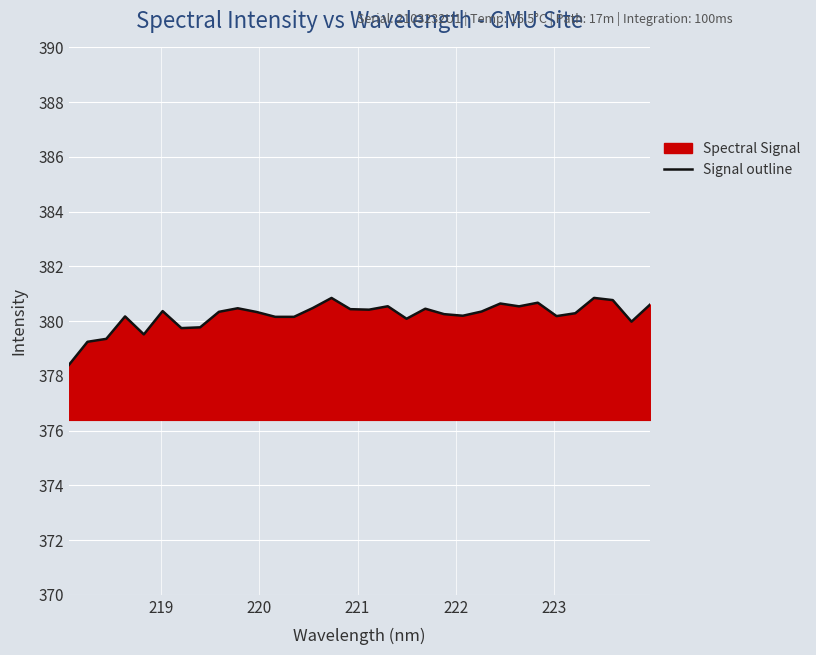

What is the maximum value shown in the chart?

380.8